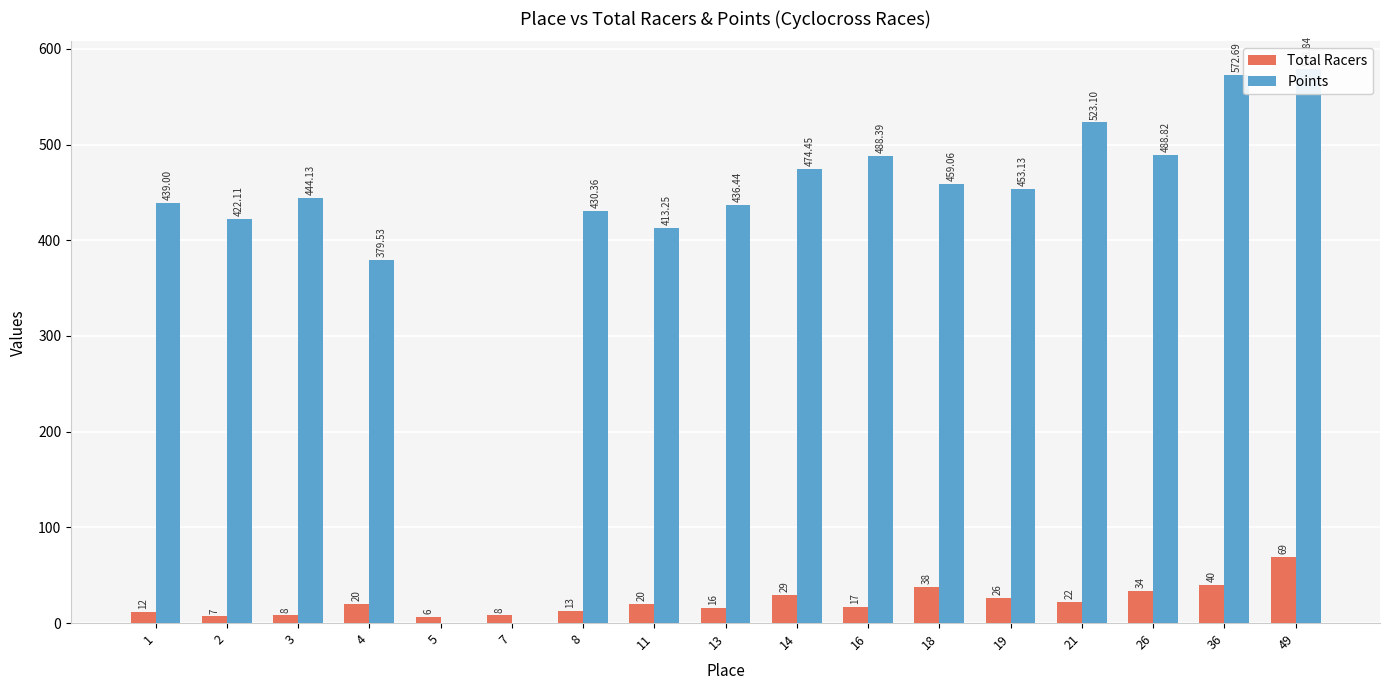

True or false: Total Racers has a value of 26.0 at 19.

True